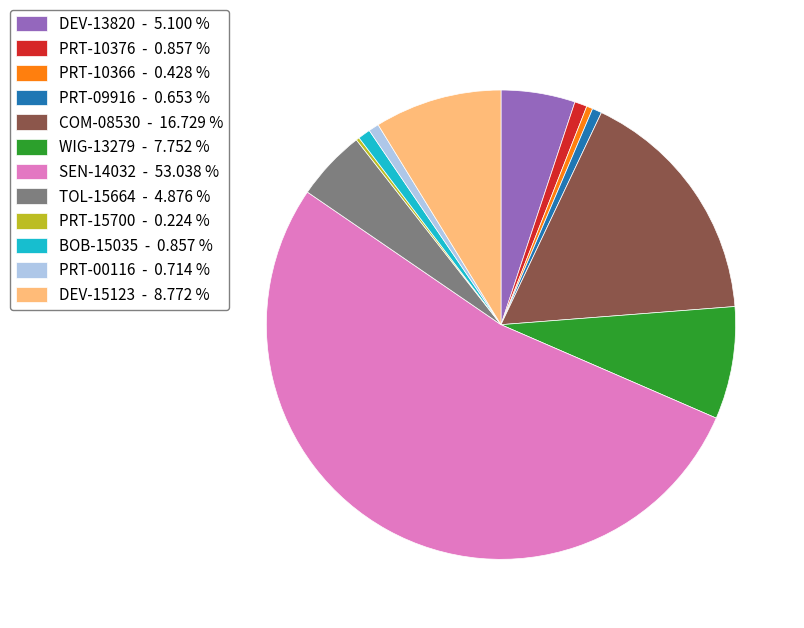

Combined, do DEV-15123 - 8.772 % and PRT-10366 - 0.428 % account for over 50%?

No